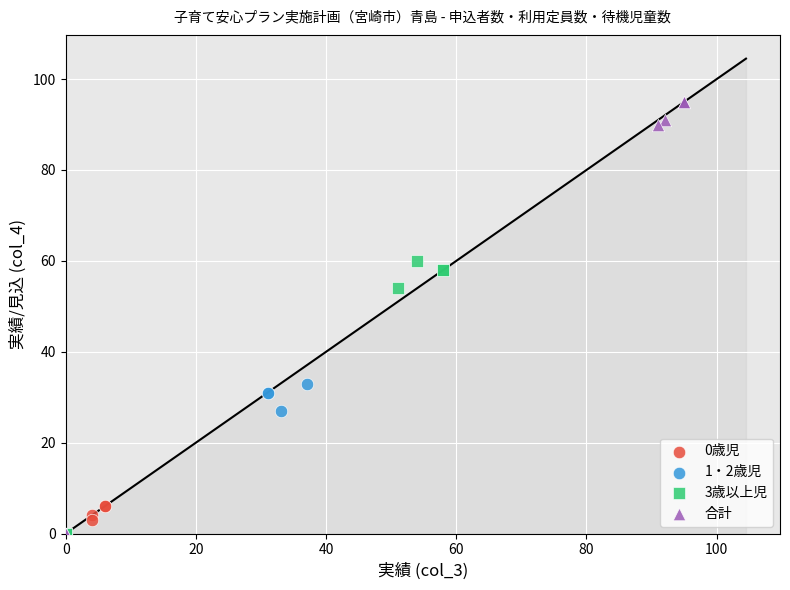

Which series reaches the maximum Y coordinate?

合計